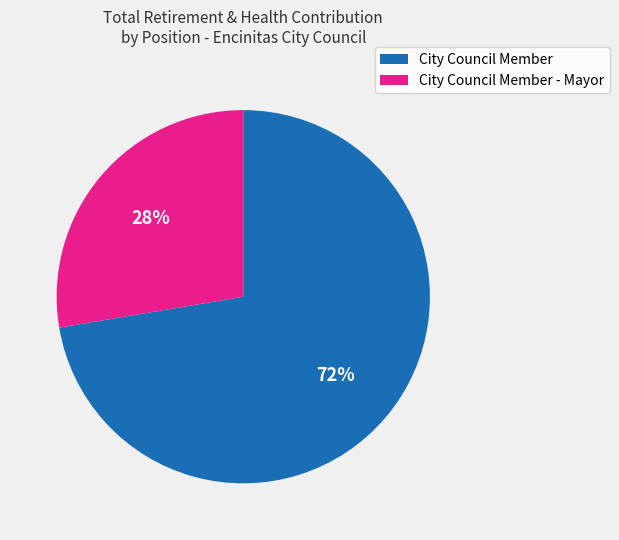

To the nearest percent, what portion does City Council Member represent?

72%